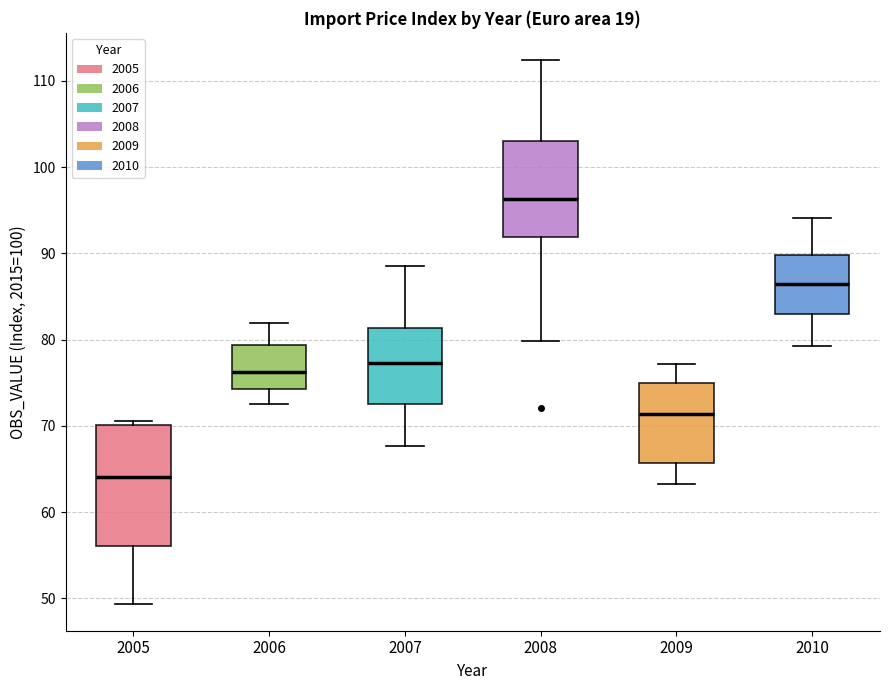

Where is the upper edge of the box at x = 2006 on the y-axis? The values are not printed on the chart, so give them approximately, as read against the axis.

79